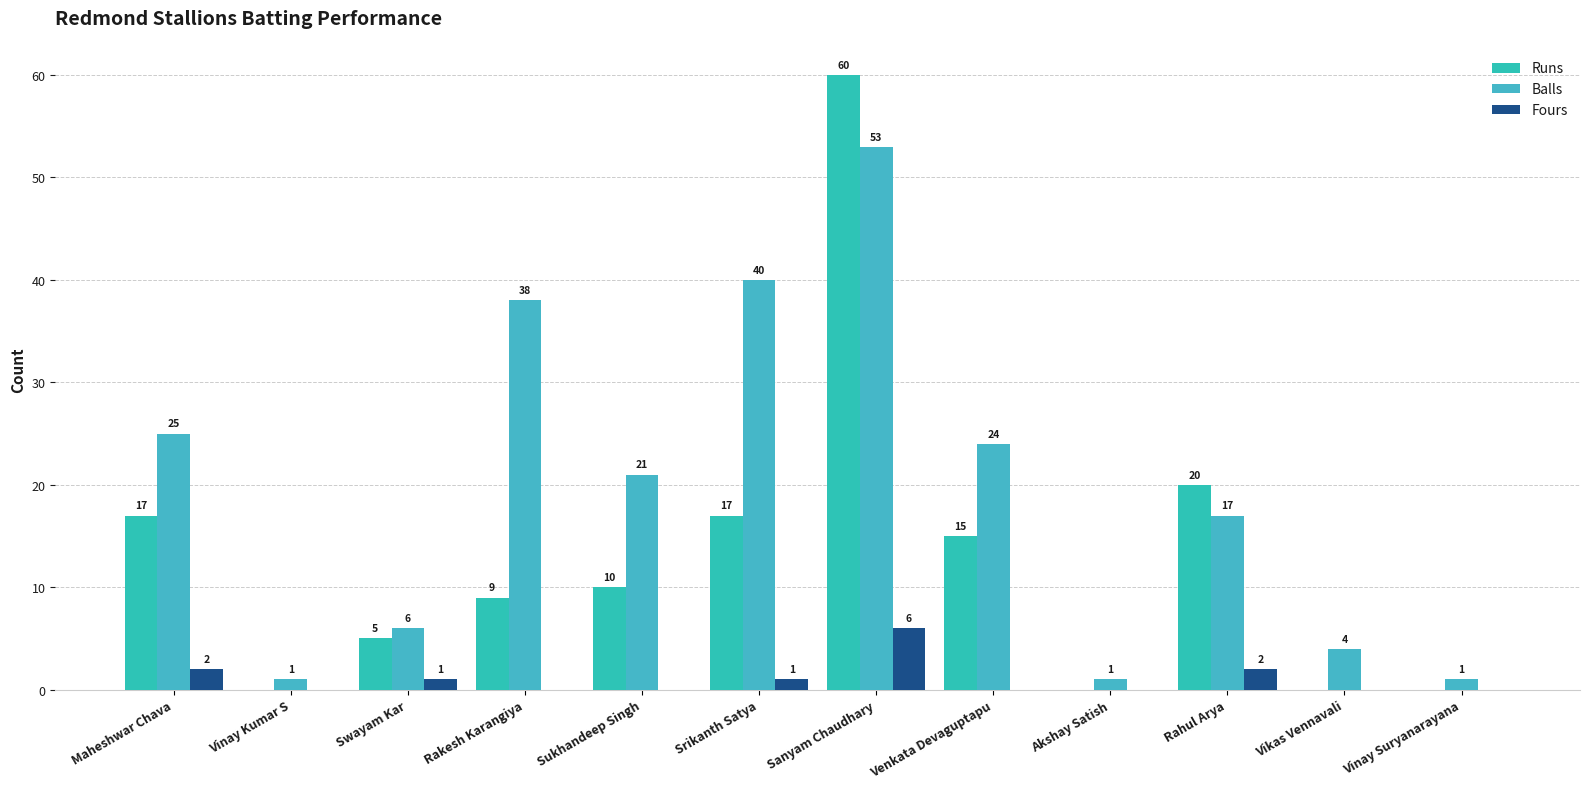

How many groups of bars are there?

12